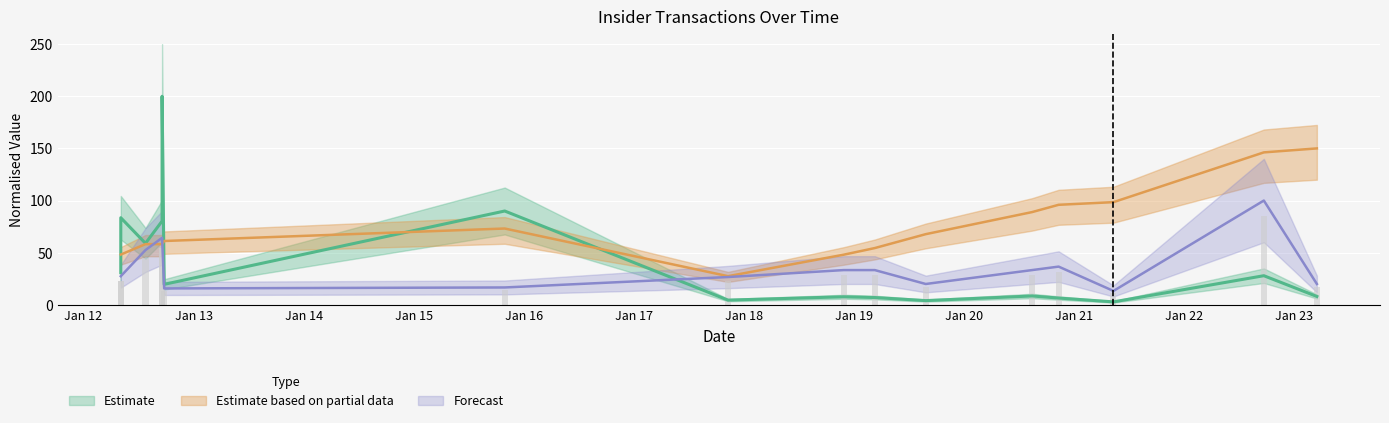

Is it true that transactionShares equals 7.4 at 2018-11-28?

False